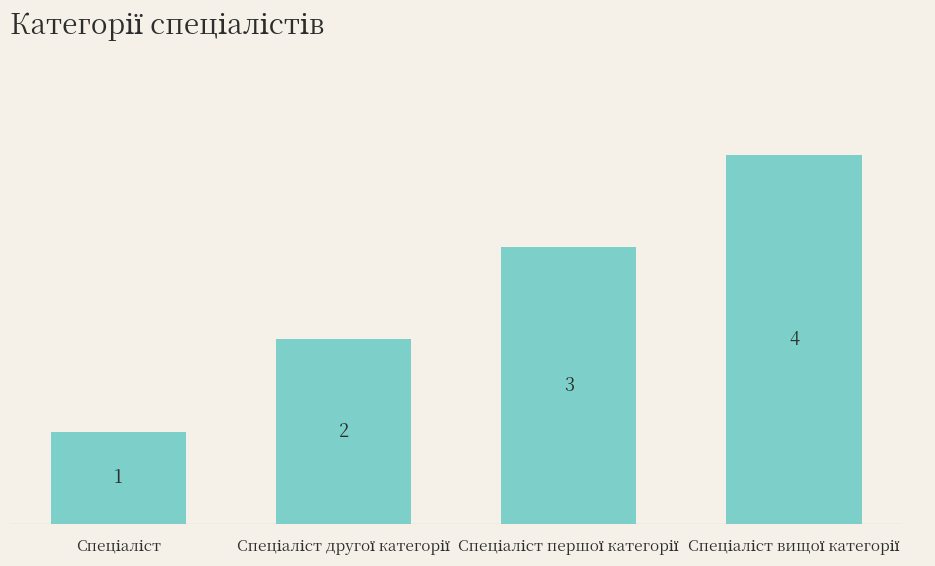

What is the sum of all values?

10